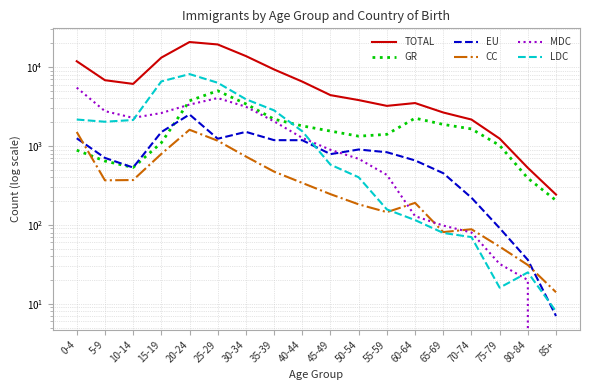

What is the average value of the MDC series?

1631